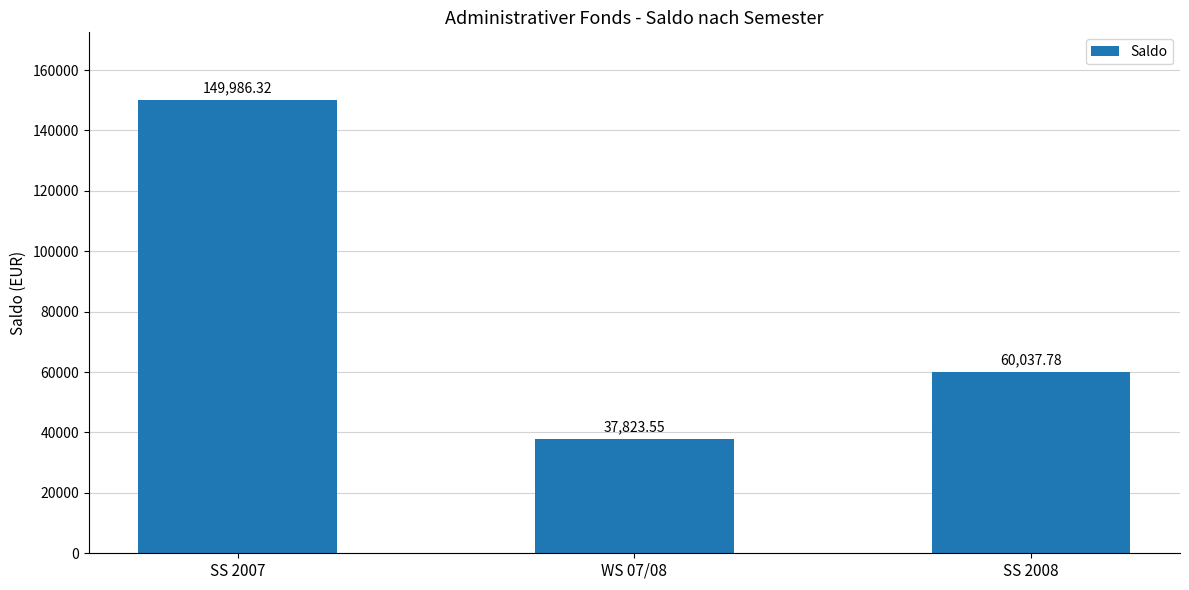

Reading left to right, what are all the values shown in this chart?

149986.3	37823.6	60037.8